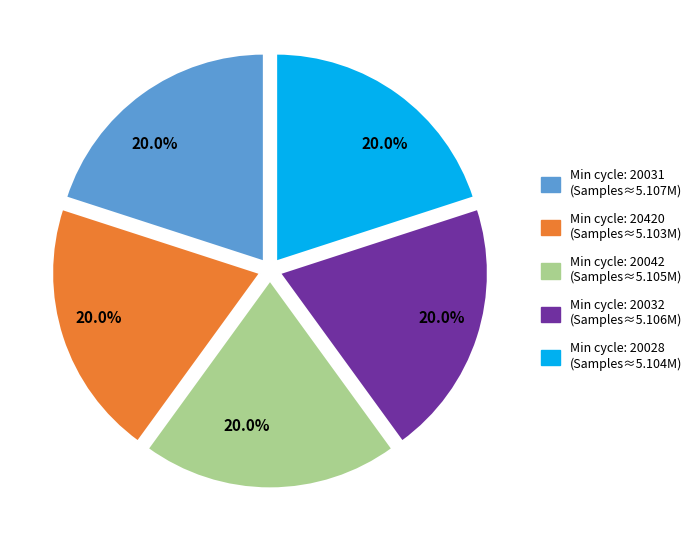

Approximately how many times larger is the value at Min cycle: 20031 (Samples≈5.107M) compared to Min cycle: 20042 (Samples≈5.105M)?

1.0